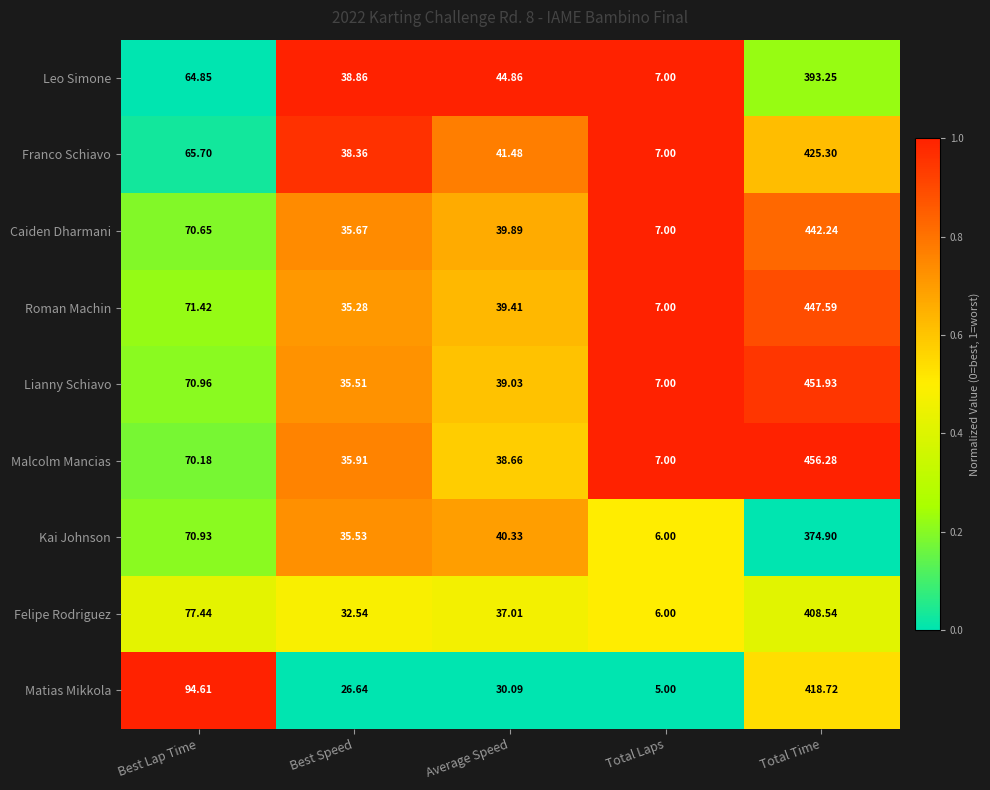

Which series has the widest spread of values?

Malcolm Mancias